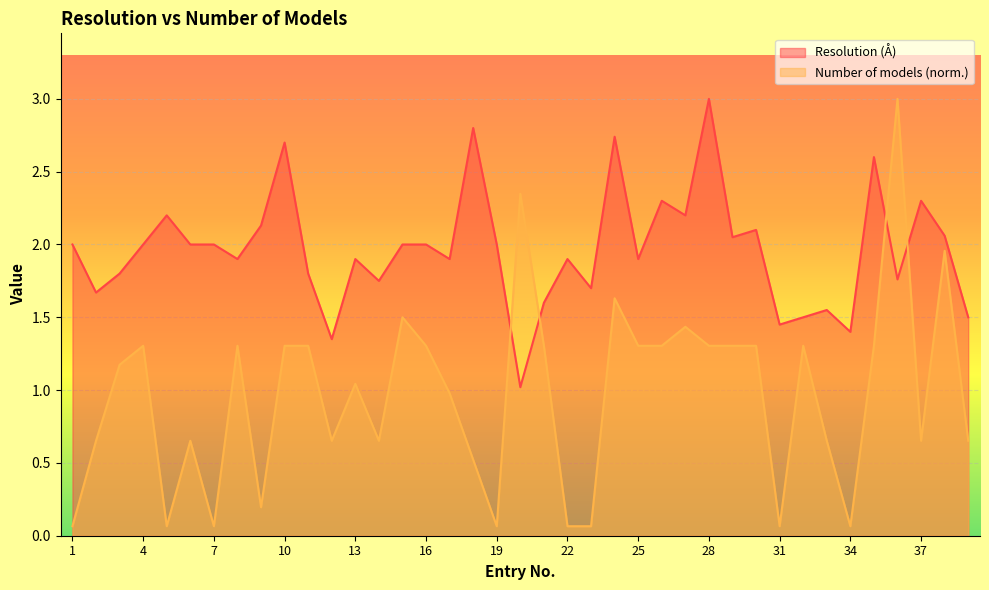

List the series in order of their overall mean, lowest first.

Number of models (norm.), Resolution (Å)